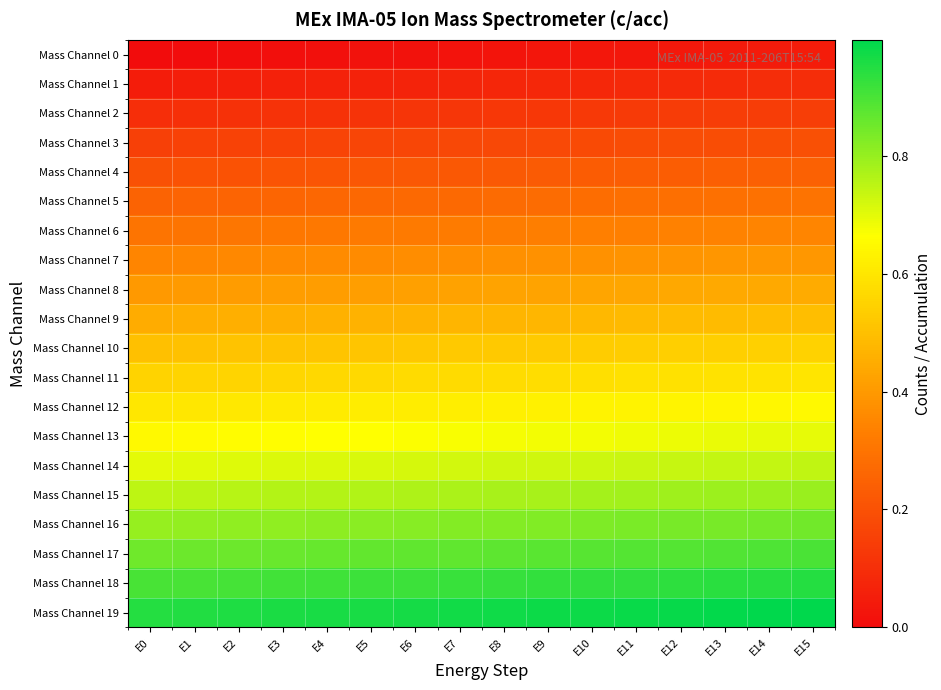

Which series has the largest total across all categories?

Mass Channel 19